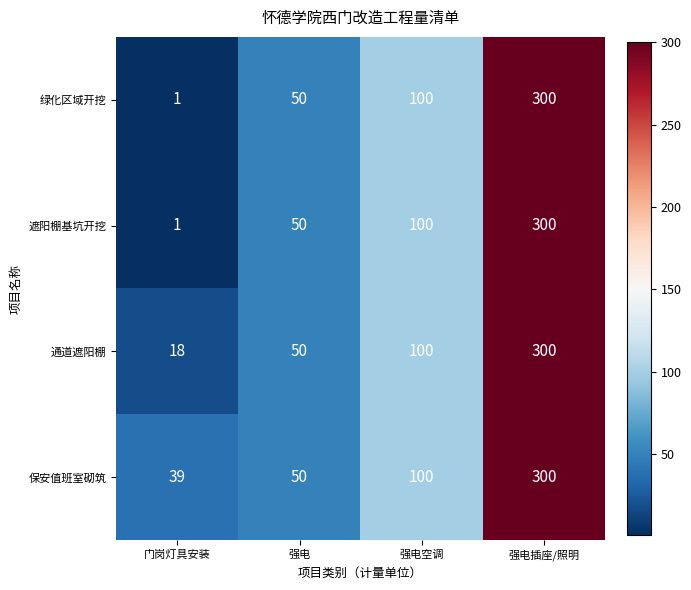

What value does the 绿化区域开挖 series have at 强电, to the nearest 10?

50